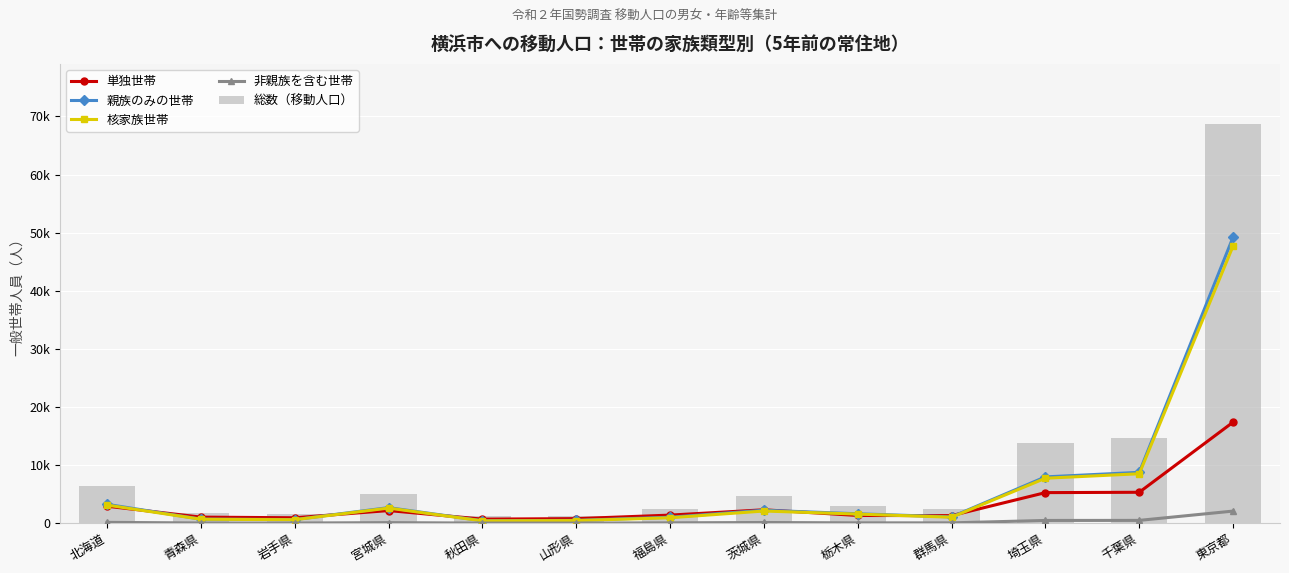

What is the difference between the maximum and minimum values in the 単独世帯 series?

16683